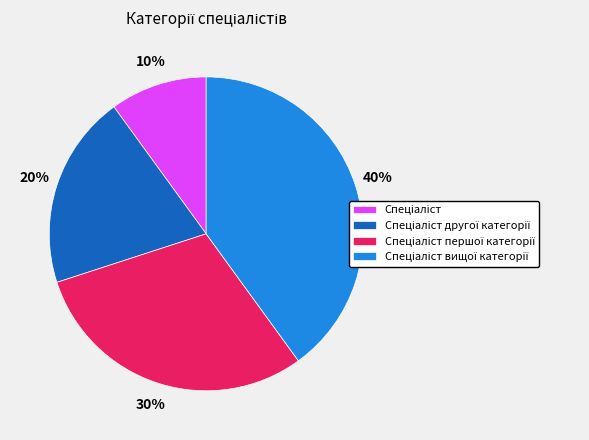

To the nearest percent, what is the difference between the largest and smallest slice percentages?

30%